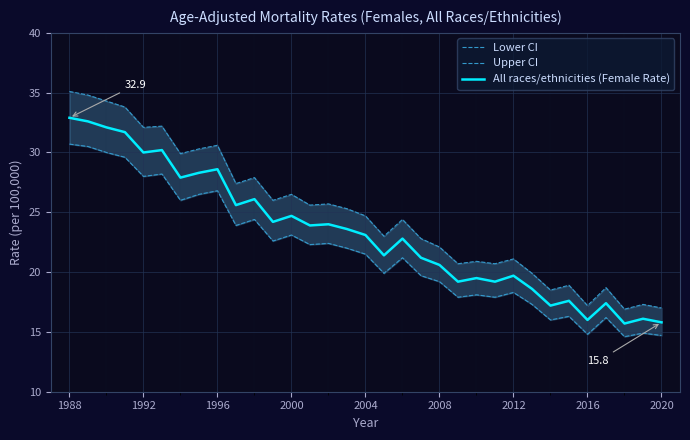

What is the maximum value for All races/ethnicities (Female Rate)?

32.9